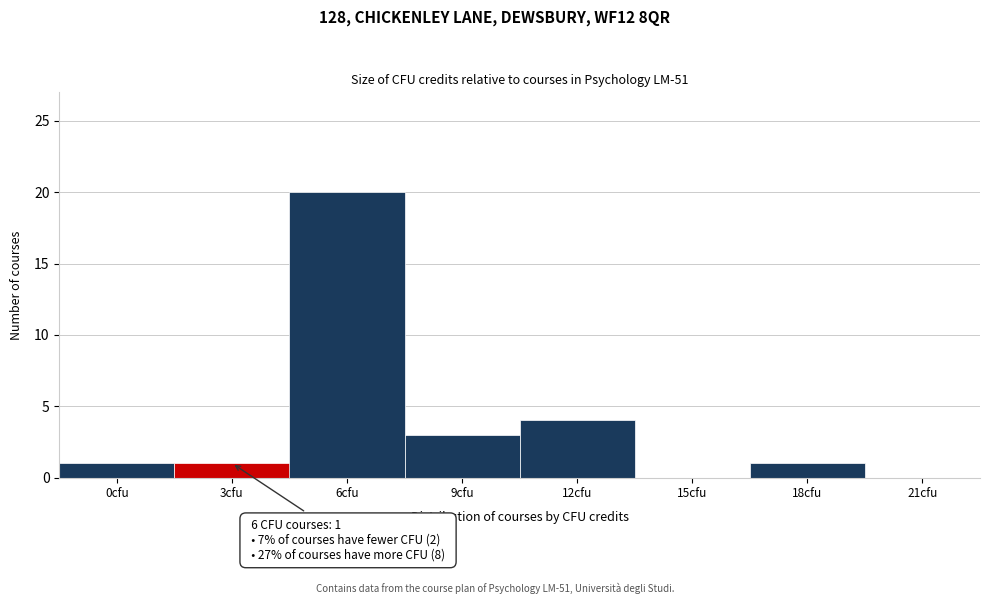

Reading left to right, transcribe all the data shown in this chart.

0cfu=1	3cfu=1	6cfu=20	9cfu=3	12cfu=4	15cfu=0	18cfu=1	21cfu=0